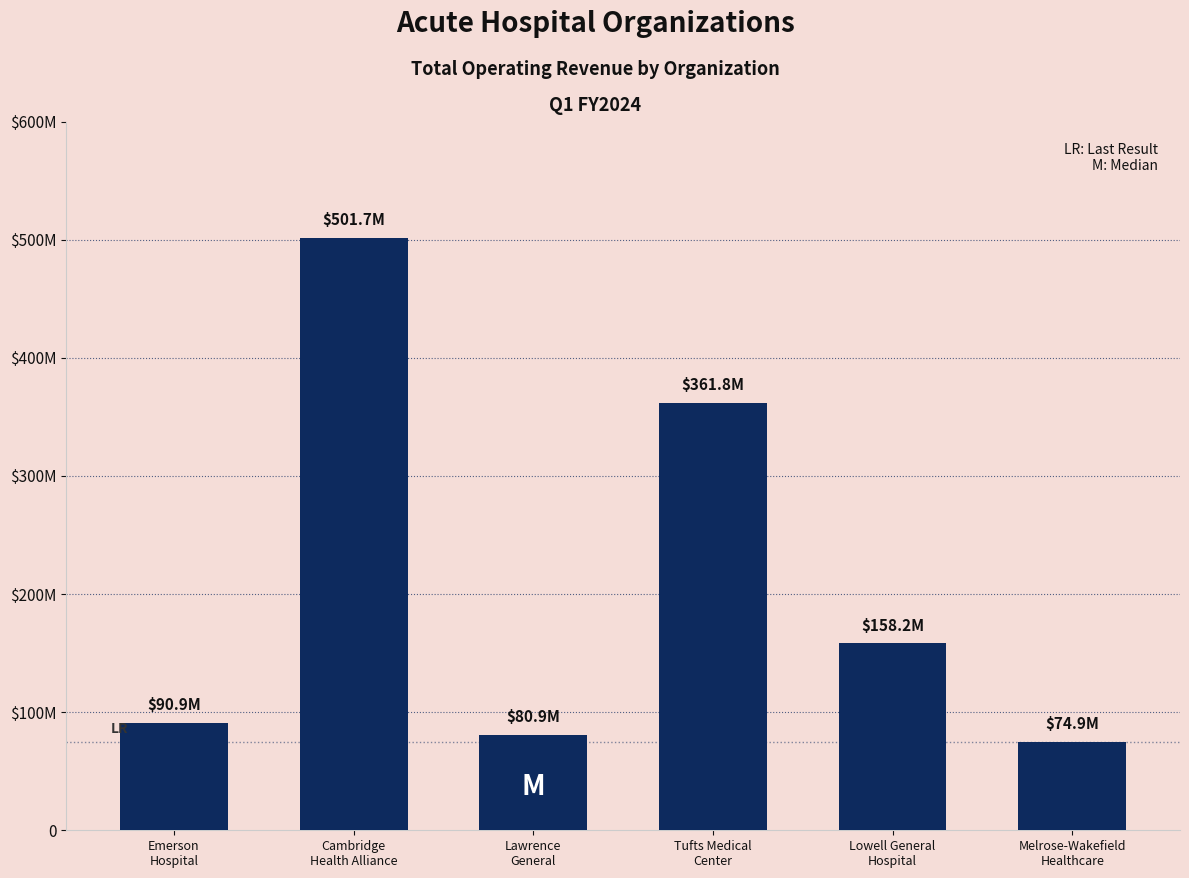

What is the maximum value shown in the chart?

501741754